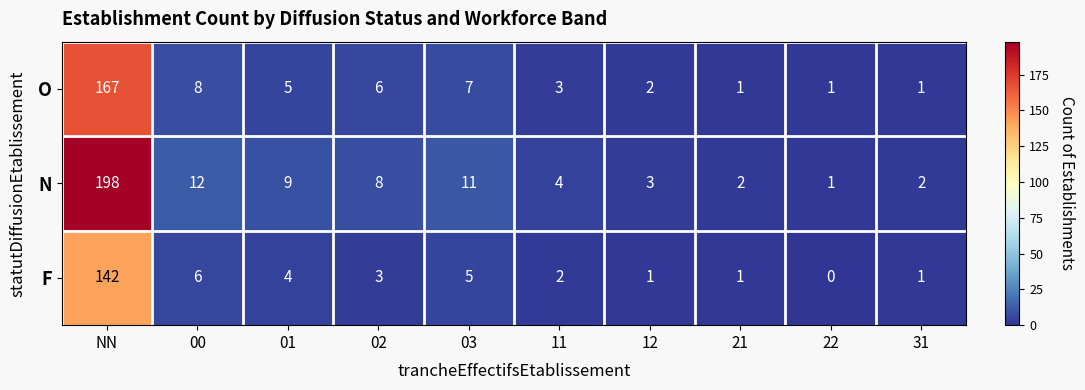

True or false: N has a value of 5 at 01.

False